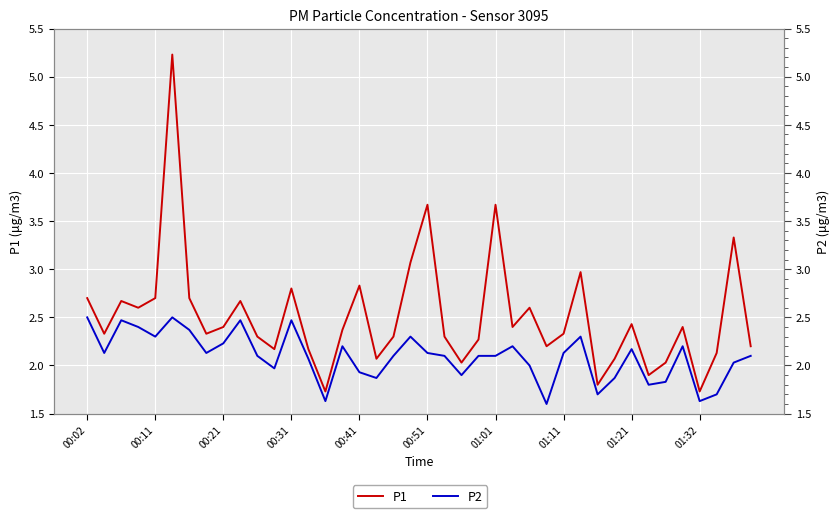

Is it true that P2 equals 1.9 at 31?

True